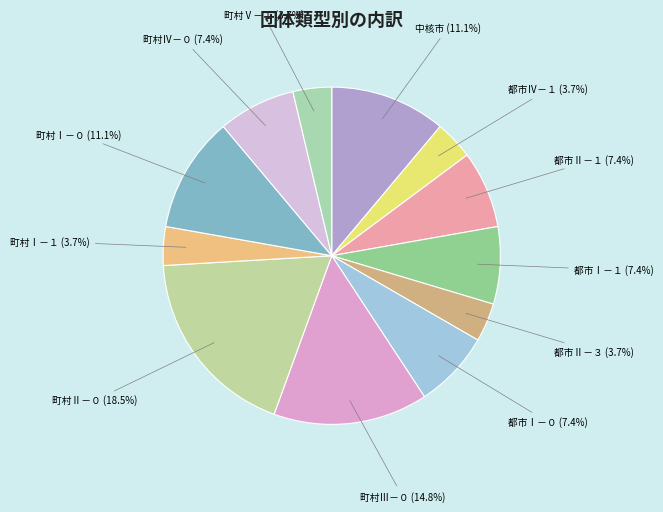

What percentage is the 町村Ⅰ－０ slice, to the nearest percent?

11%